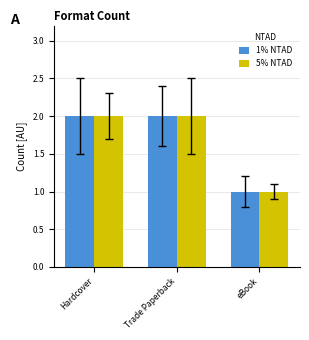

Are the bars grouped side by side (vs. stacked)?

Yes